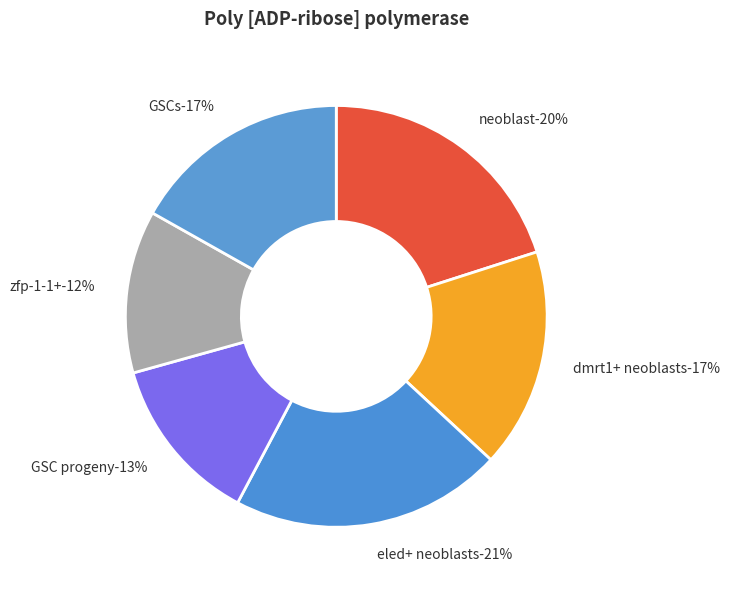

Does neoblast represent more than half of the total?

No